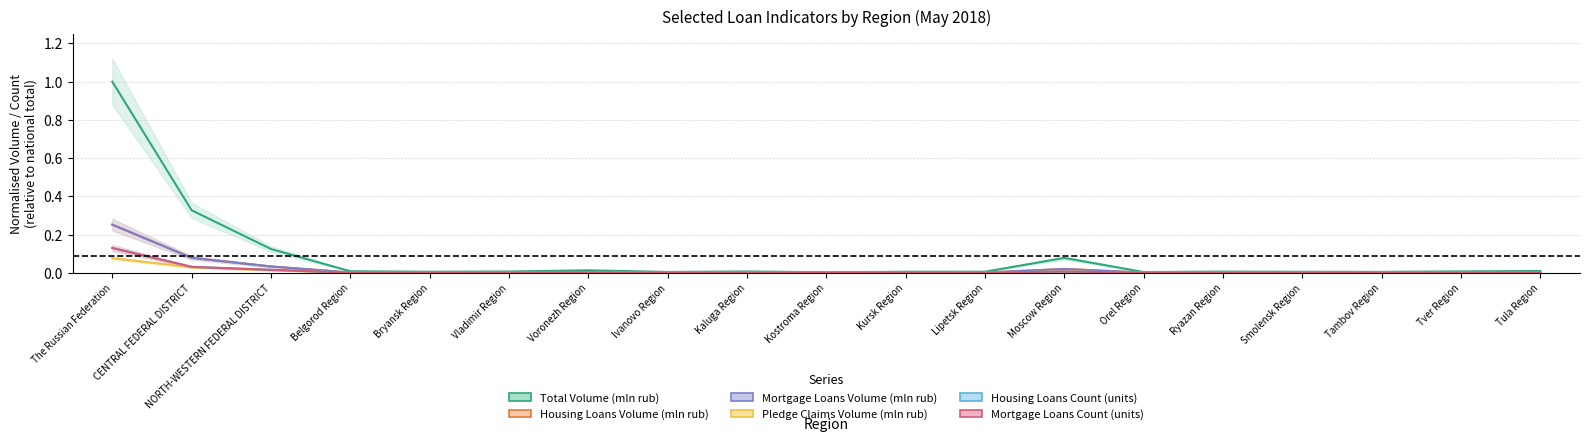

In Pledge Claims Volume (mln rub), how many points are higher than both neighbors (excluding endpoints)?

5